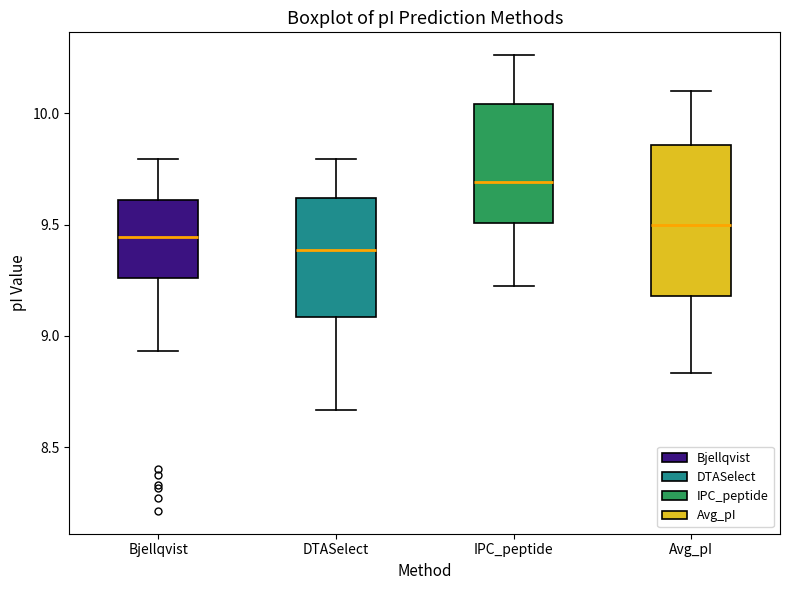

Reading left to right, read every box against the y-axis: the position of its median line, the range the box covers, and the ends of its whiskers. The values are not printed on the chart, so give them approximately, as read against the axis.

Bjellqvist: median 9.45, box 9.25 to 9.60, whiskers 8.95 to 9.80
DTASelect: median 9.40, box 9.10 to 9.60, whiskers 8.65 to 9.80
IPC_peptide: median 9.70, box 9.50 to 10.05, whiskers 9.20 to 10.25
Avg_pI: median 9.50, box 9.20 to 9.85, whiskers 8.85 to 10.10